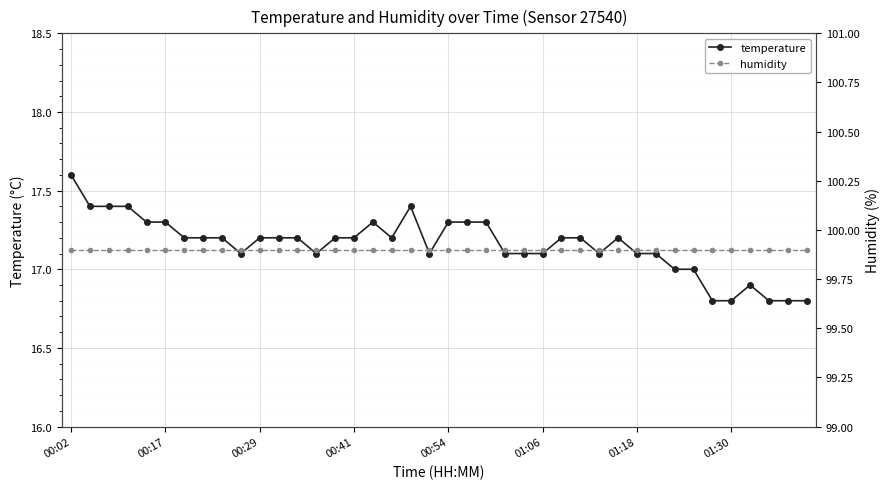

Which series has the widest spread of values?

temperature